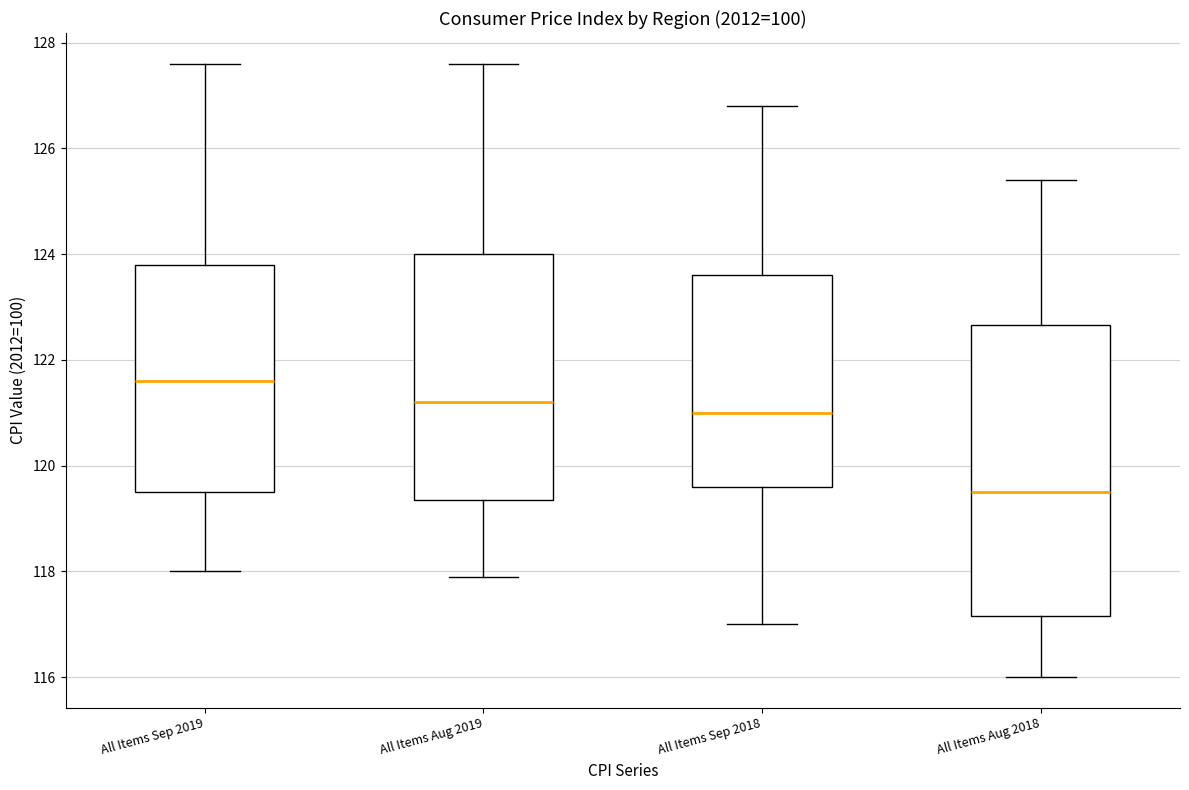

Where does the median line of the box for All Items Sep 2018 sit on the y-axis? The values are not printed on the chart, so give them approximately, as read against the axis.

121.0